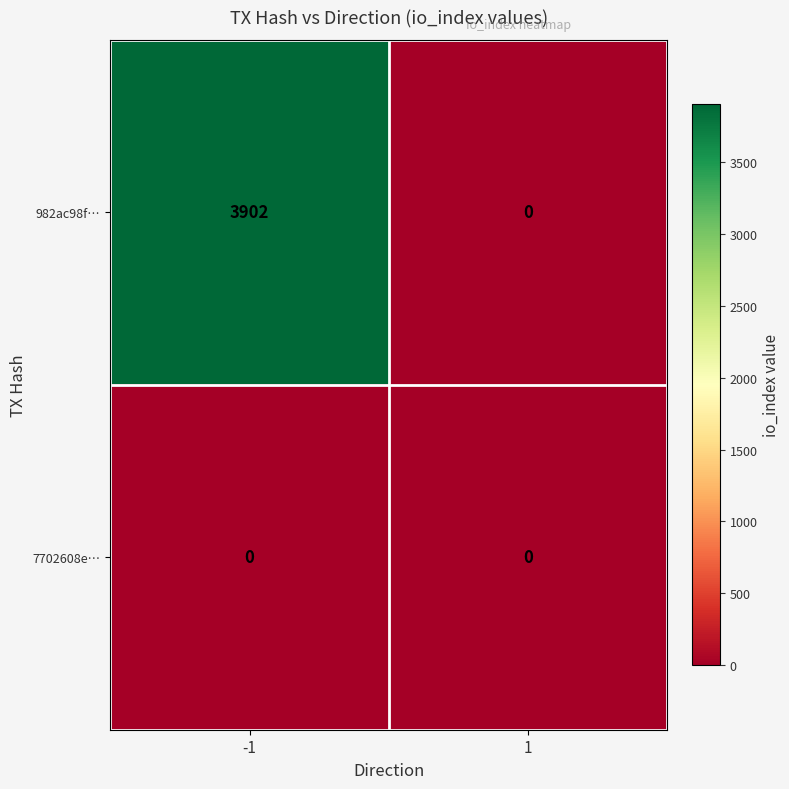

Which series has the largest range (max minus min)?

982ac98f…